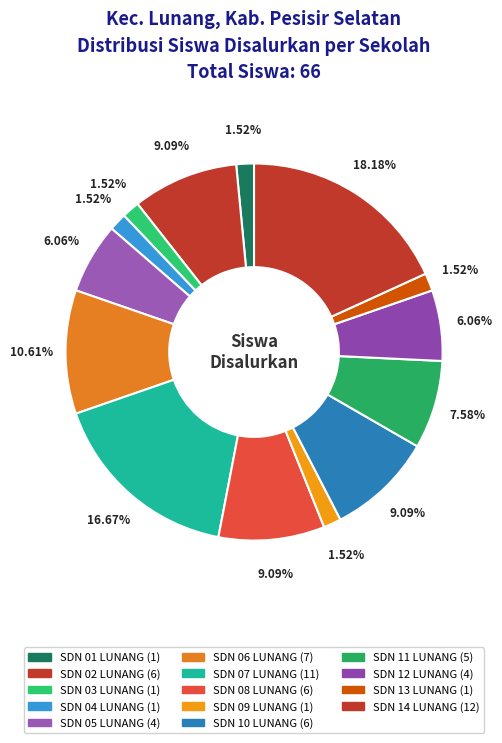

How many slices are in this pie chart?

14